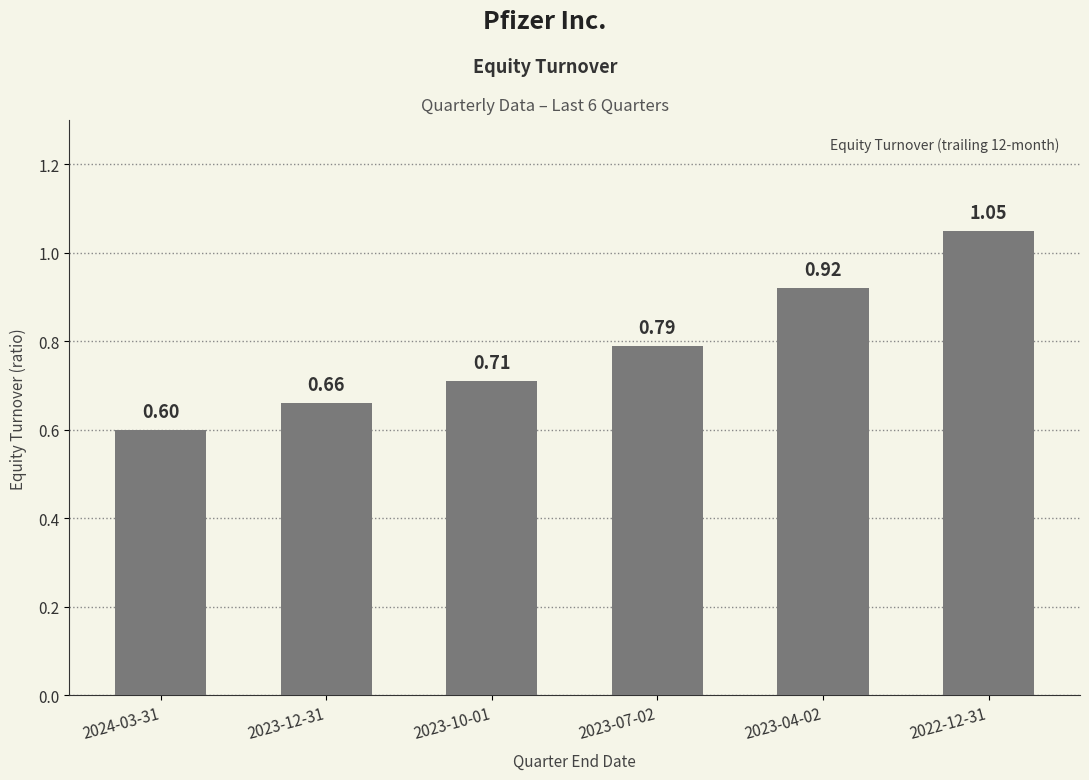

List the labels in order of value, smallest first.

2024-03-31, 2023-12-31, 2023-10-01, 2023-07-02, 2023-04-02, 2022-12-31